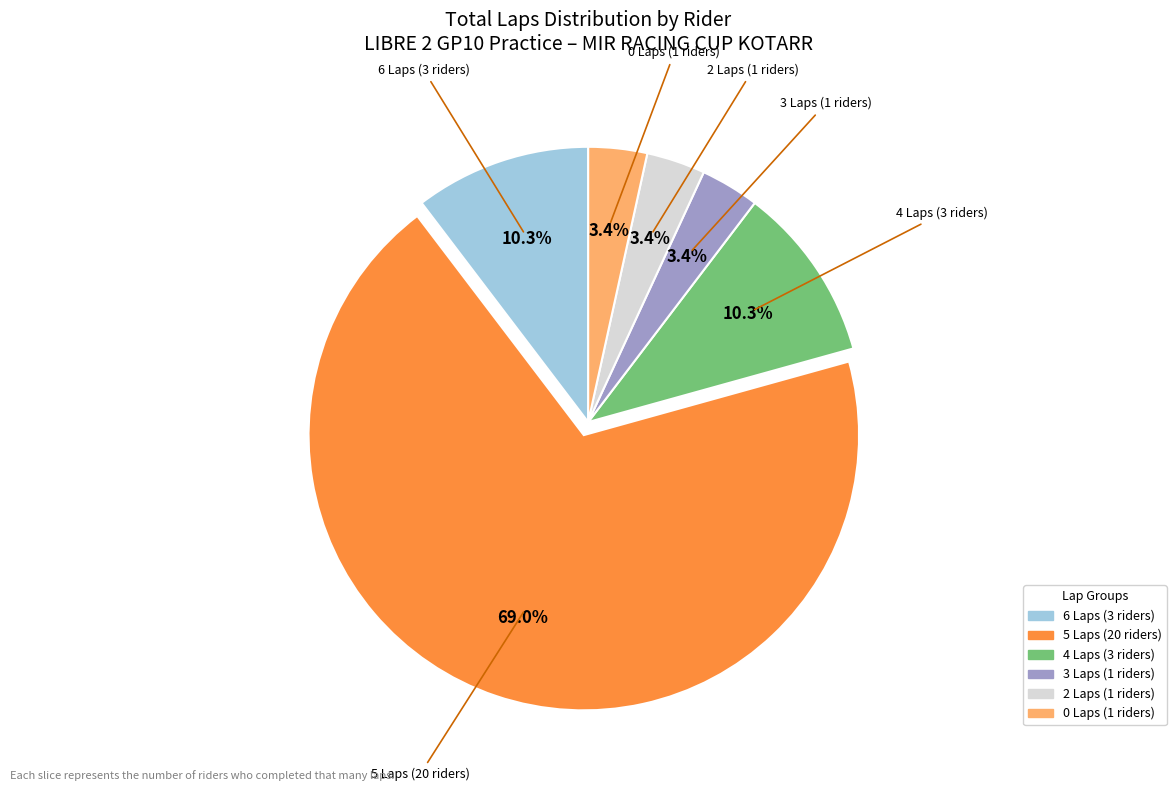

Is there any slice that represents more than half of the pie?

Yes